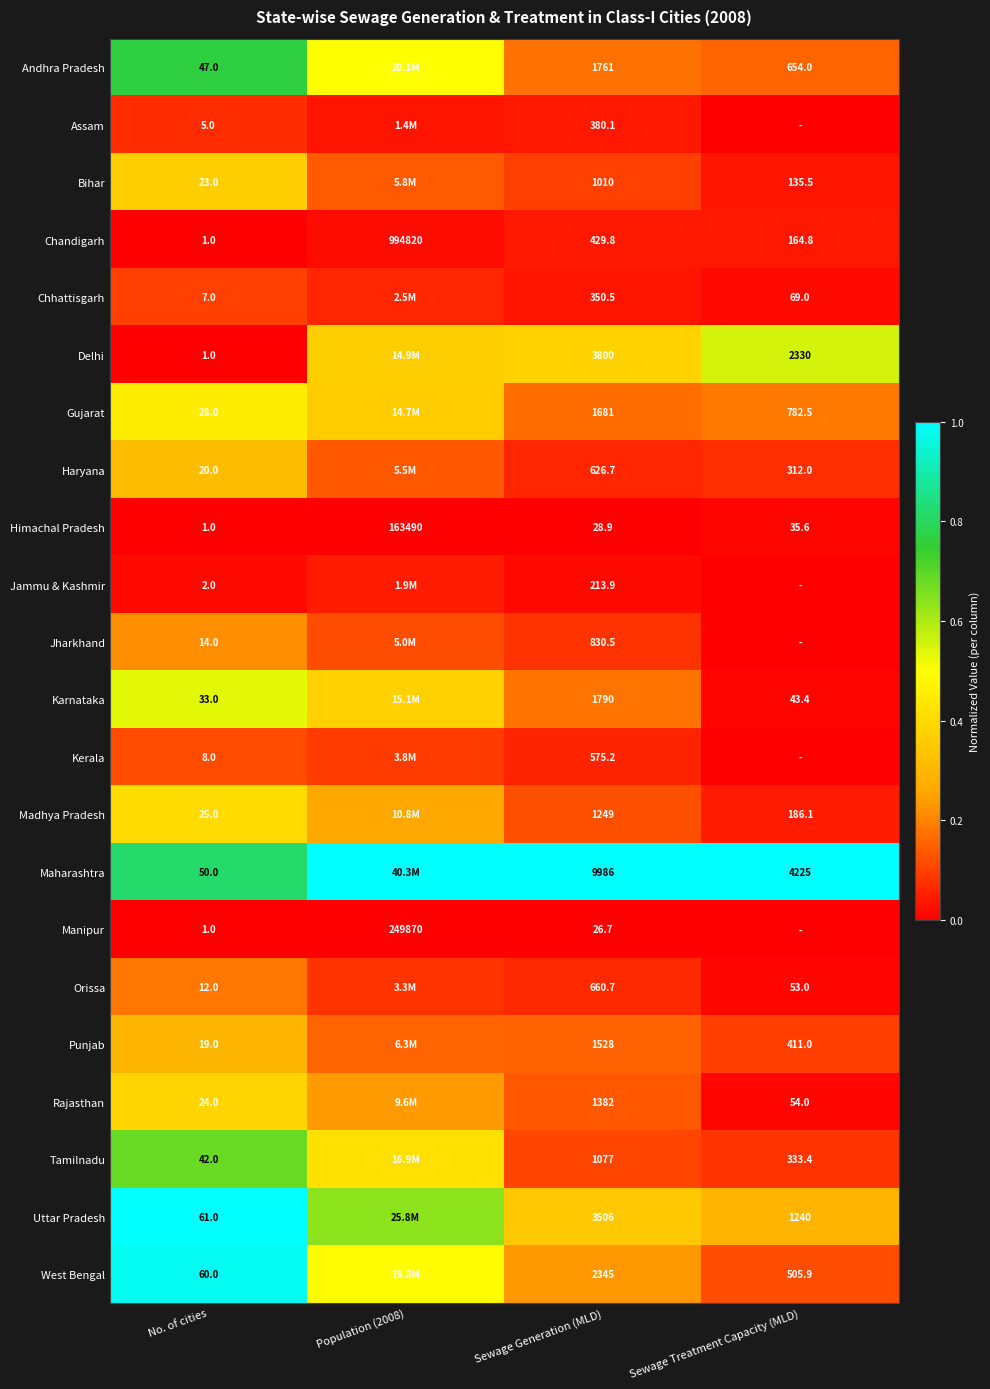

Is the value of Assam at Sewage Generation (MLD) greater than the value of Himachal Pradesh at Sewage Generation (MLD)?

Yes